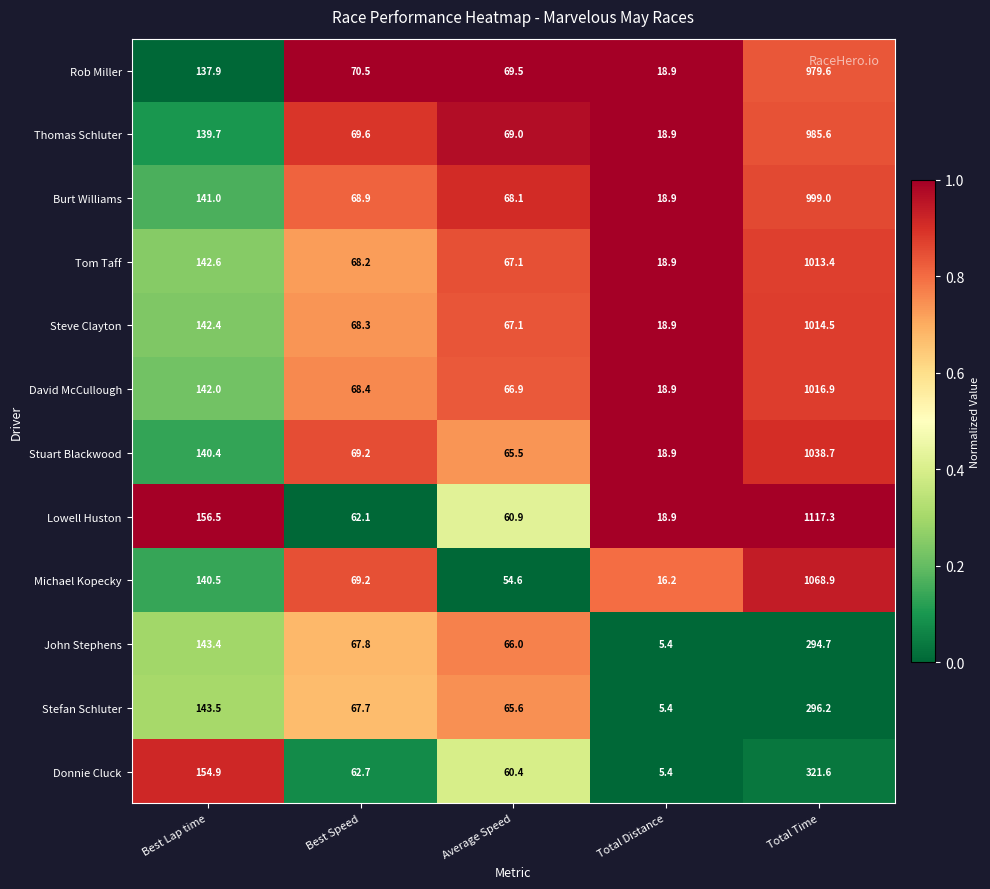

What is the total value across all series at Best Speed?

812.6